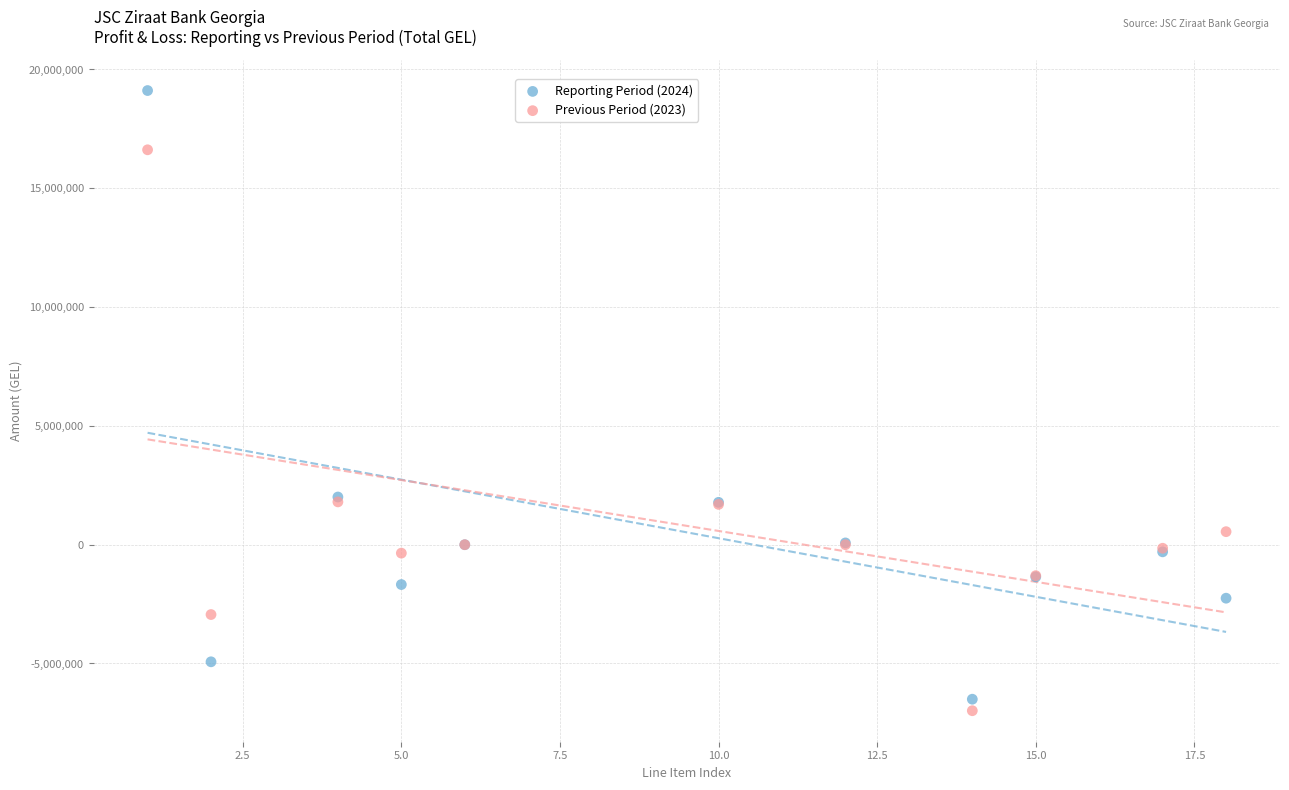

What are all the series names shown in the legend?

Reporting Period (2024), Previous Period (2023)